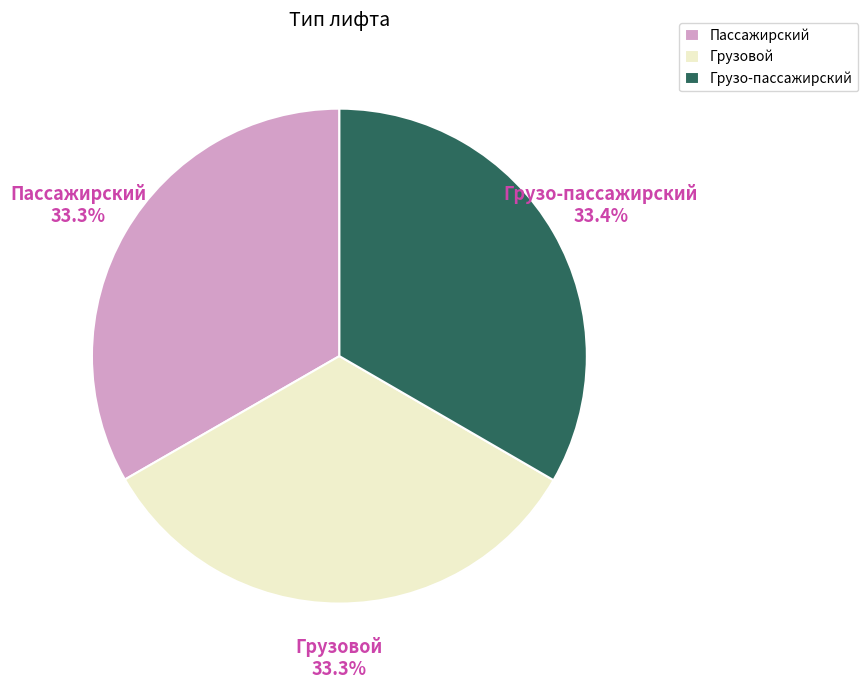

What is the total percentage of Пассажирский and Грузовой?

66.6%